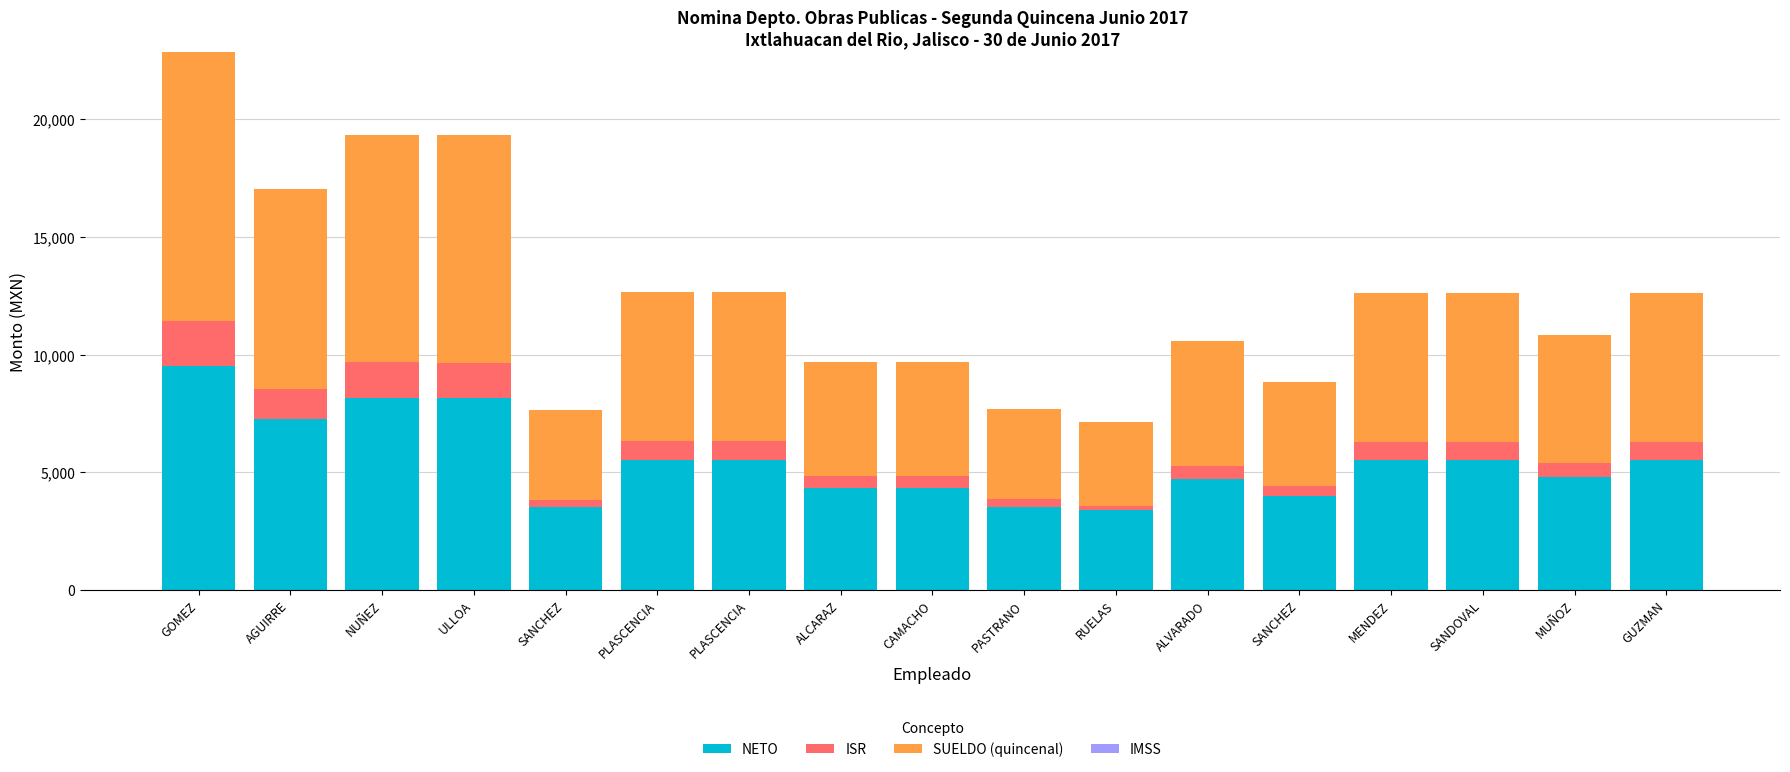

Does the chart contain stacked bars?

Yes